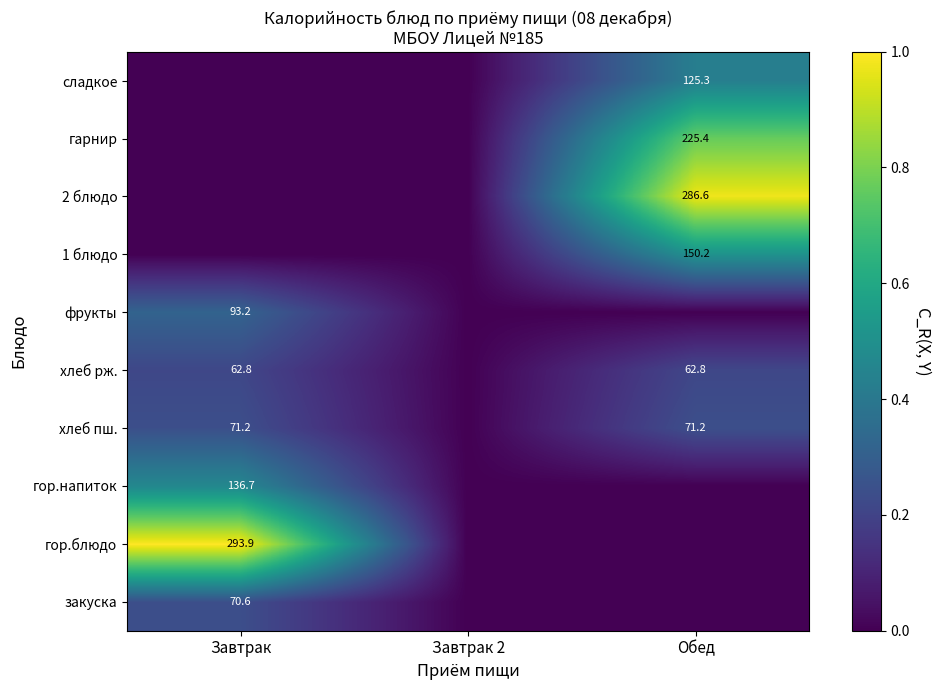

What is the difference between the highest and lowest values at Завтрак?

1.0